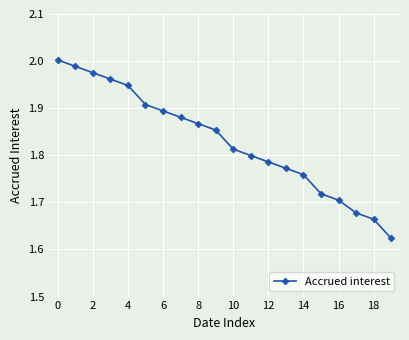

What is the sum of all values?

36.6